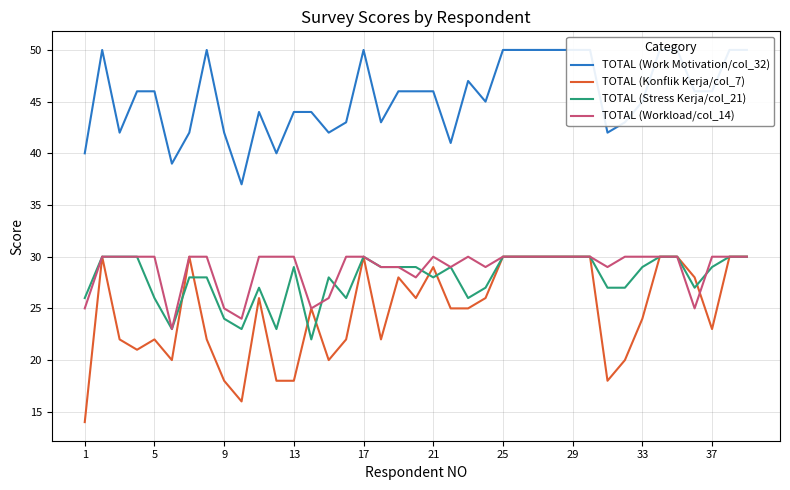

What is the minimum value for TOTAL (Workload/col_14)?

23